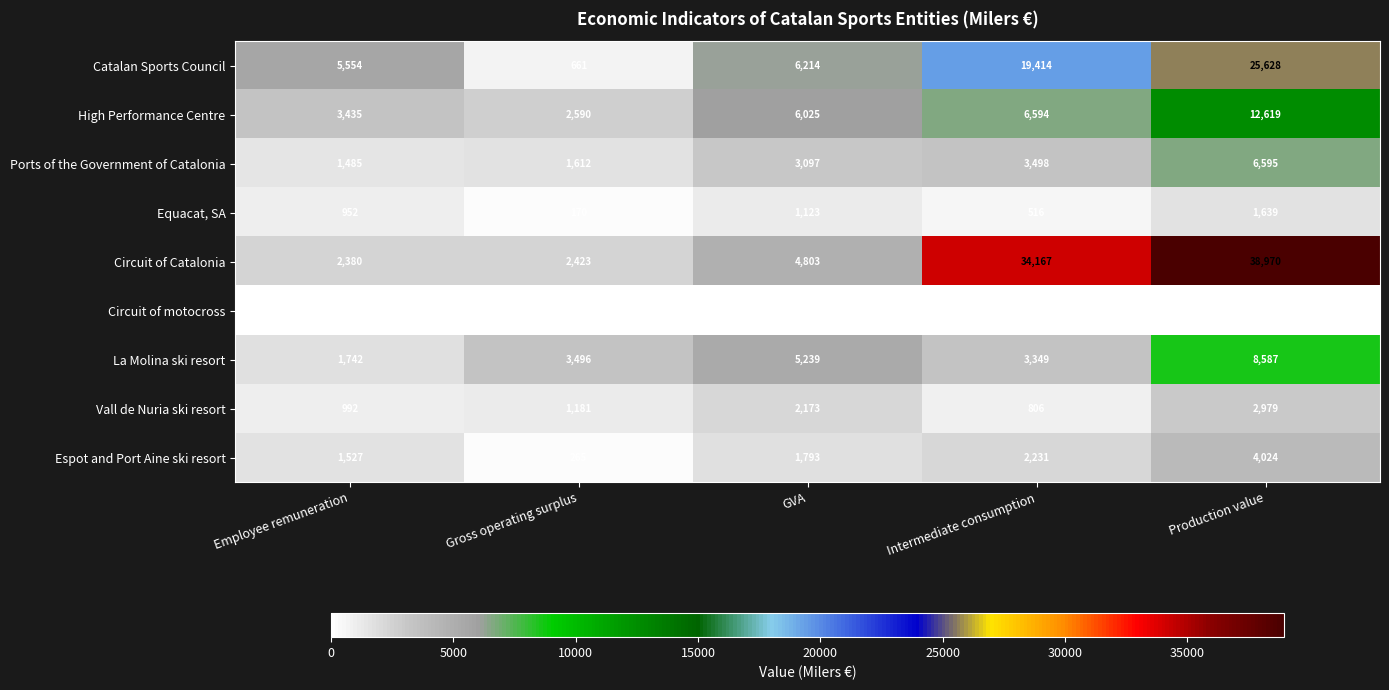

What is the approximate value of Vall de Nuria ski resort at GVA, to the nearest 50?

2150